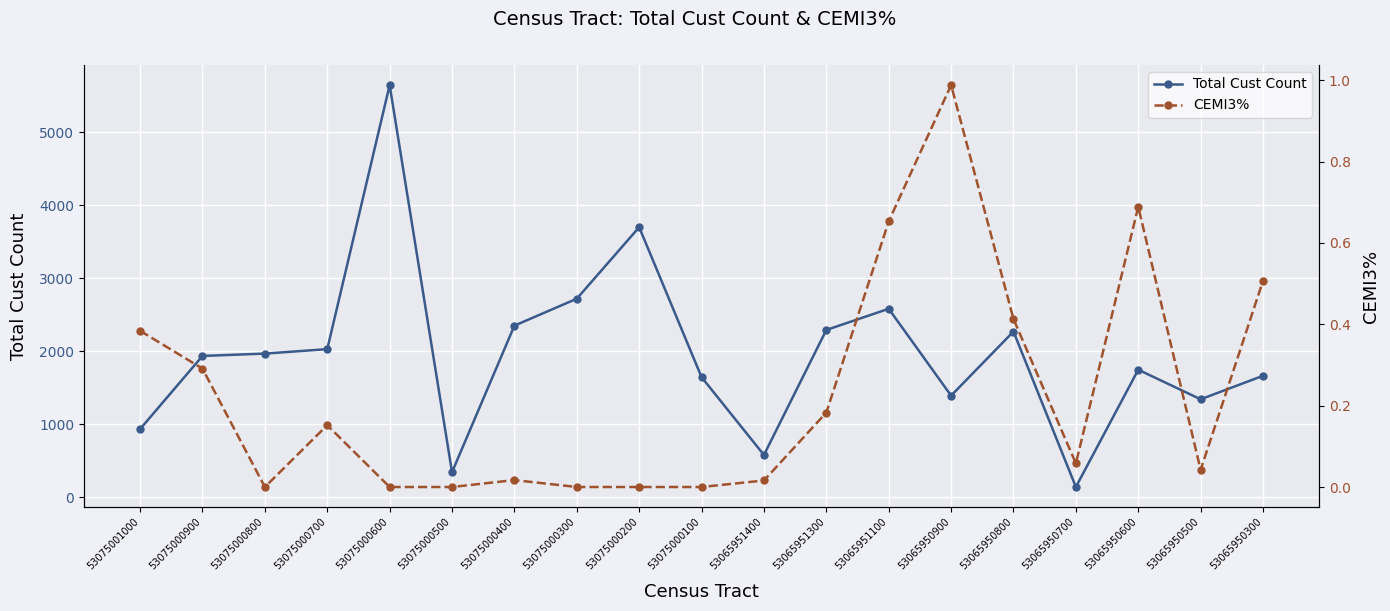

How many interior local peaks does the Total Cust Count series have?

5